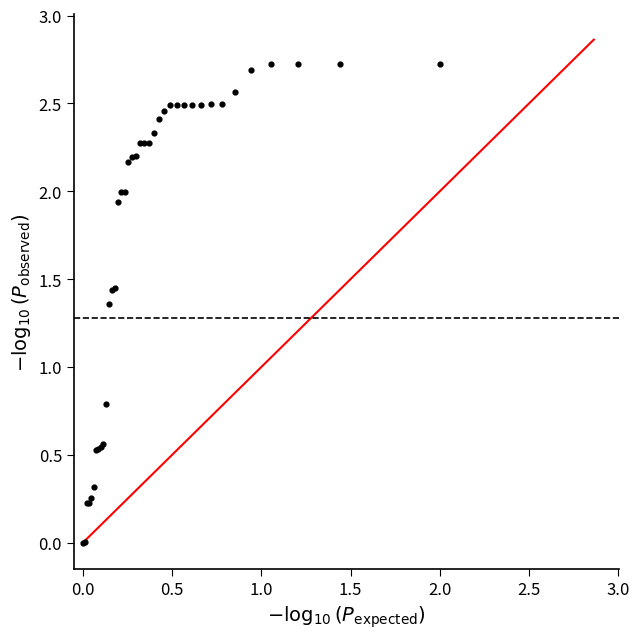

What Y value in the scatter plot is closest to 1?

0.8